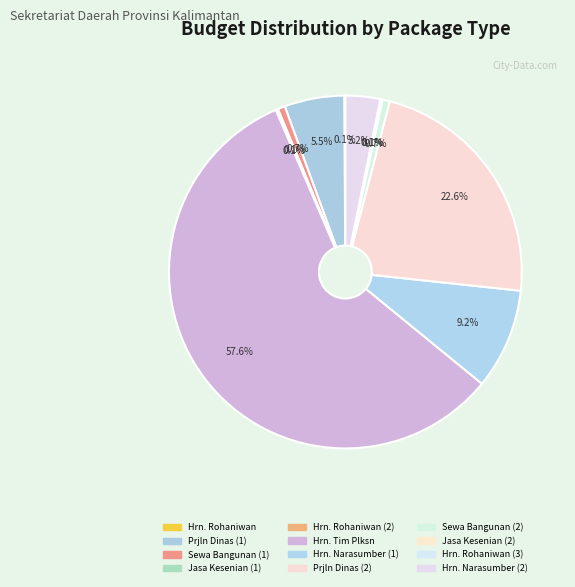

Which category has the biggest portion of the pie?

Honorarium Tim Pelaksana (1)